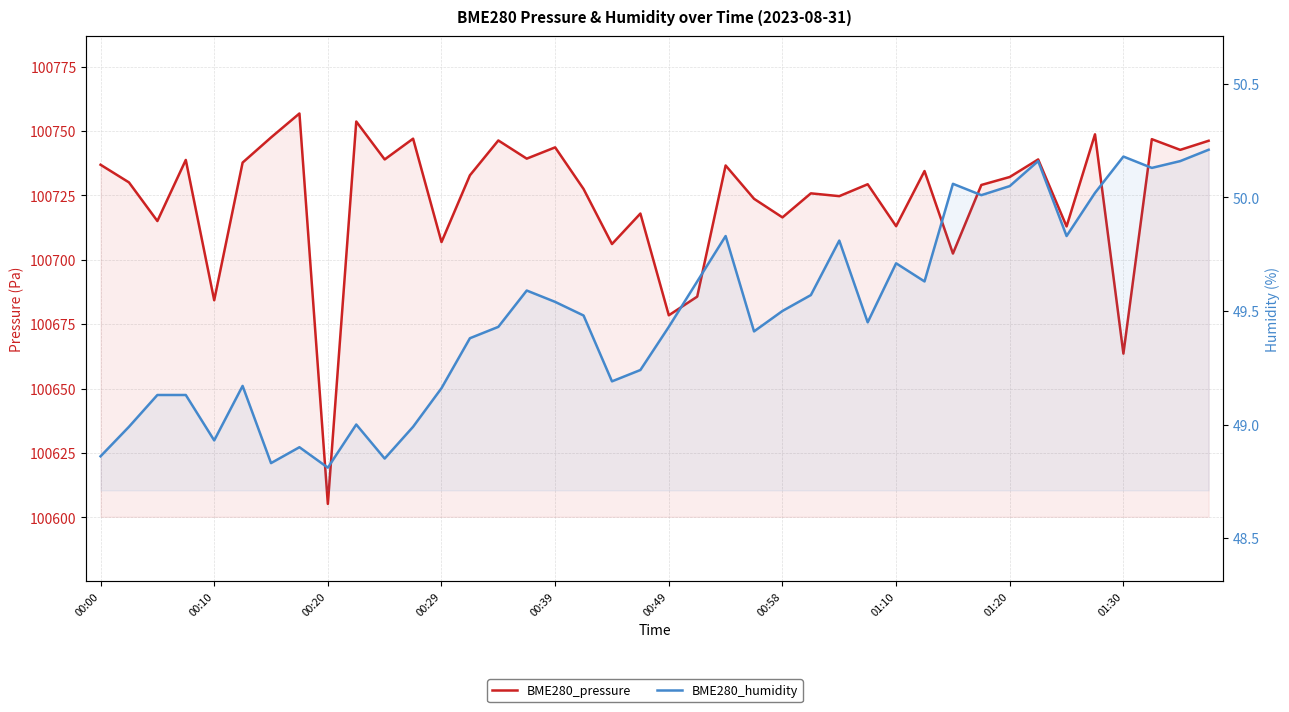

What is the smallest value displayed?

48.8